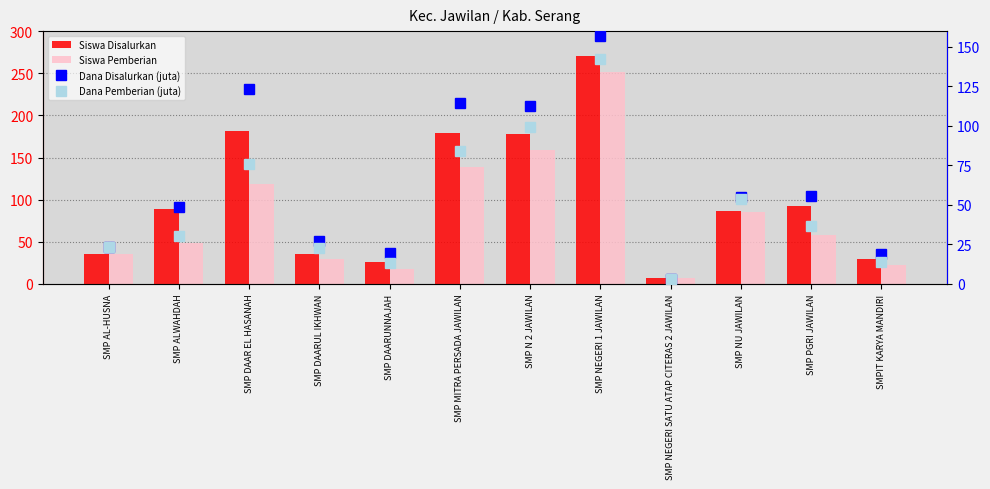

The Dana Disalurkan (juta) series shows 31.8 at SMP DAARUNNAJAH. True or false?

False